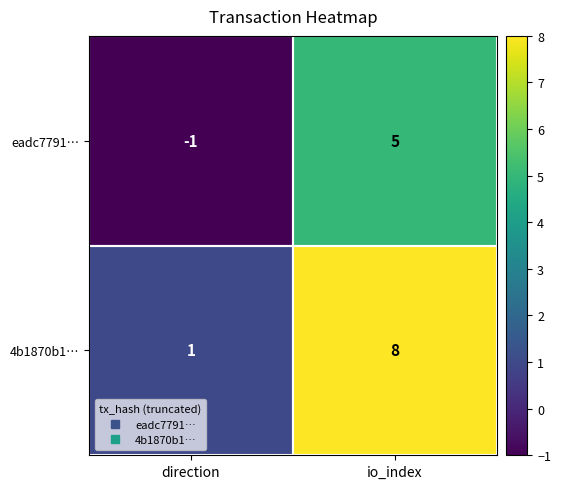

What is the sum of the 4b1870b1… values at direction and io_index?

9